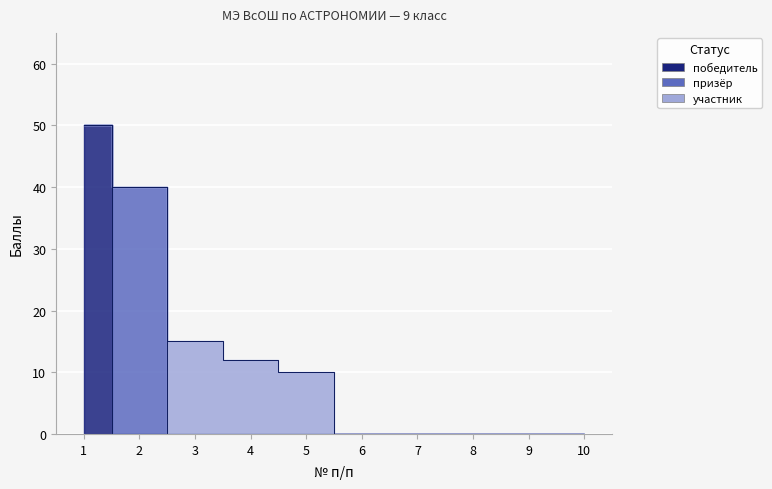

At how many categories does at least one series exceed 43?

1